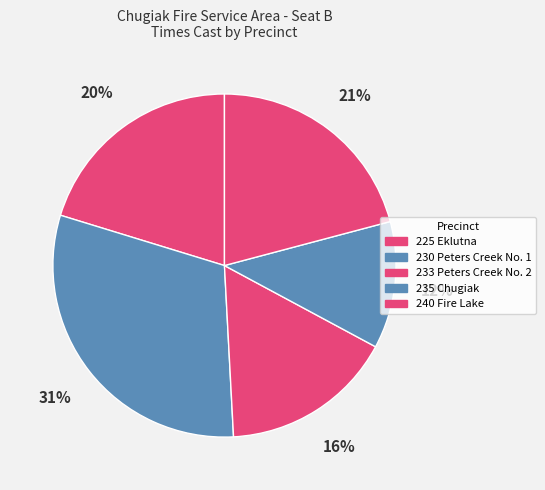

To the nearest percent, what is the average slice percentage?

20%